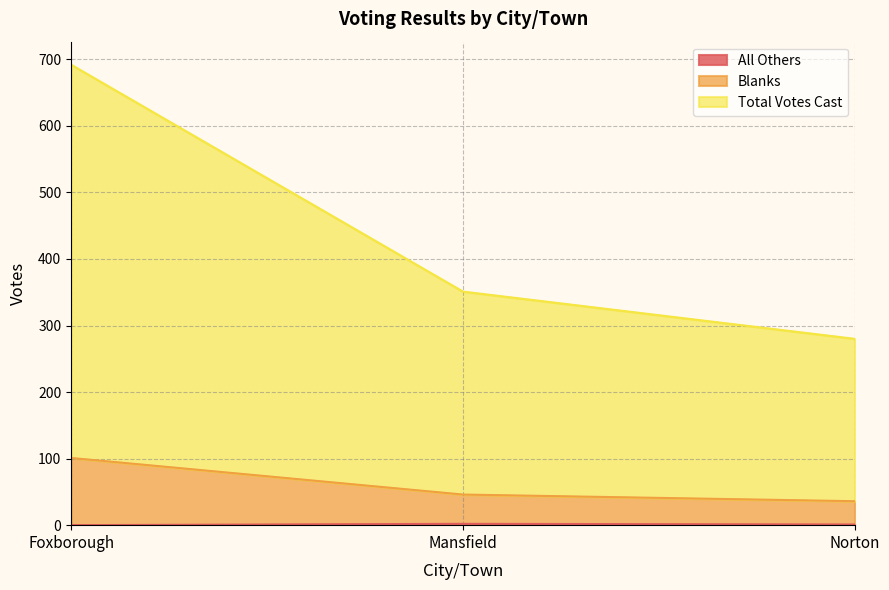

At which label is All Others closest to 1?

Norton